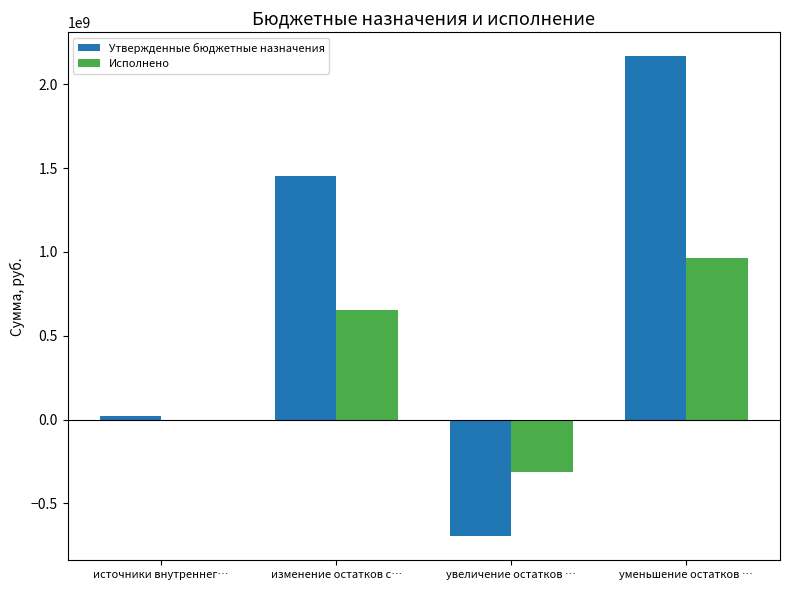

Reading left to right, what are all the values shown in this chart?

Утвержденные бюджетные назначения: источники внутреннег…=18980000.0	изменение остатков с…=1451886459.4	увеличение остатков …=-697108586.0	уменьшение остатков …=2167974362.1
Исполнено: источники внутреннег…=0.0	изменение остатков с…=651171763.8	увеличение остатков …=-312390821.2	уменьшение остатков …=963562585.0